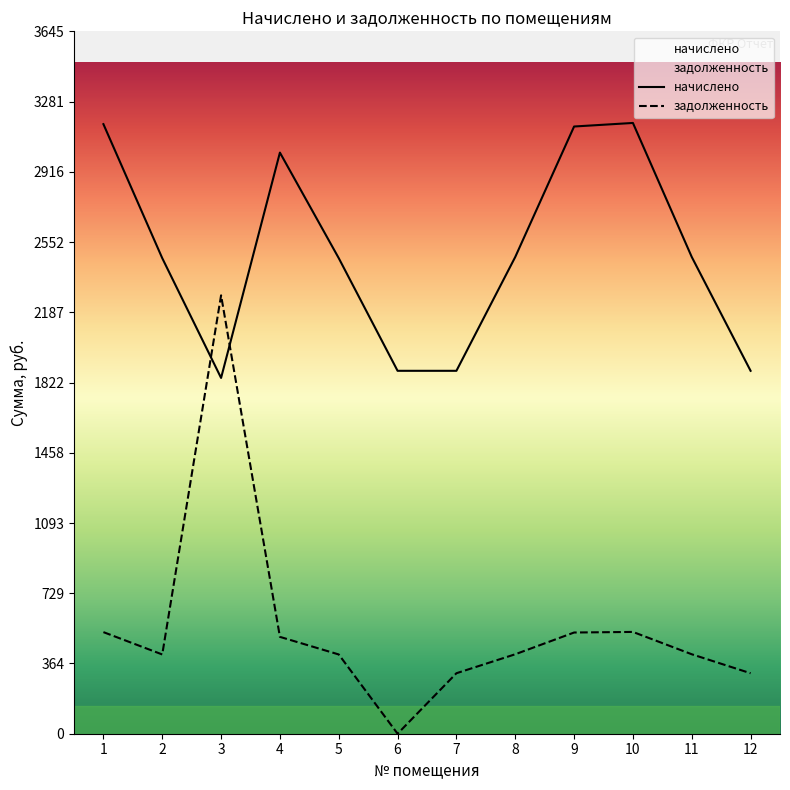

What are all the series names shown in the legend?

начислено, задолженность